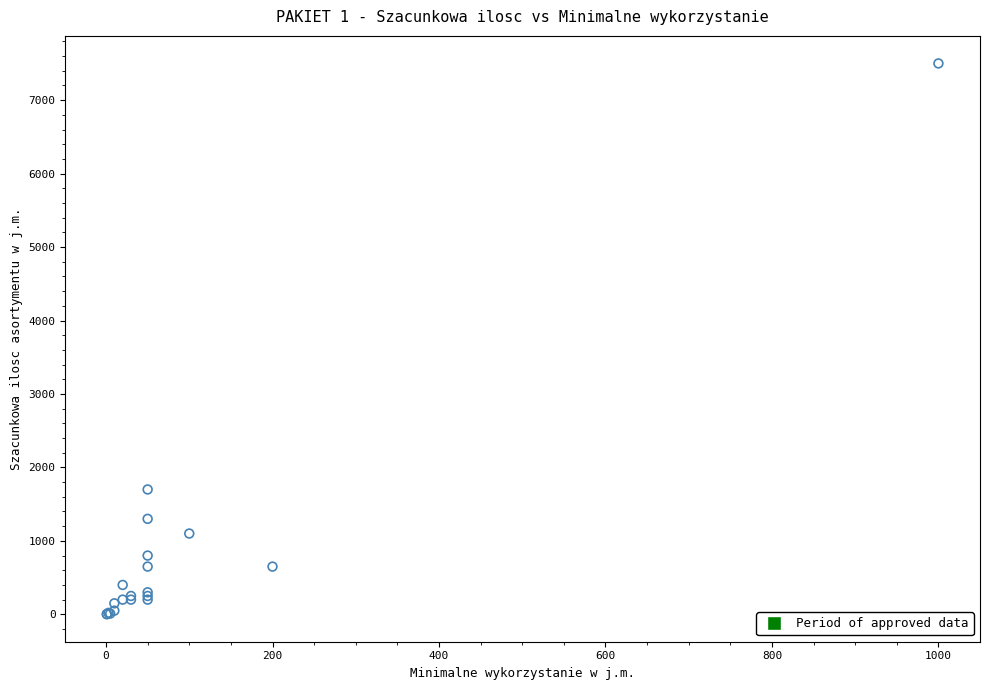

What Y value in the scatter plot is closest to 3751?

1700